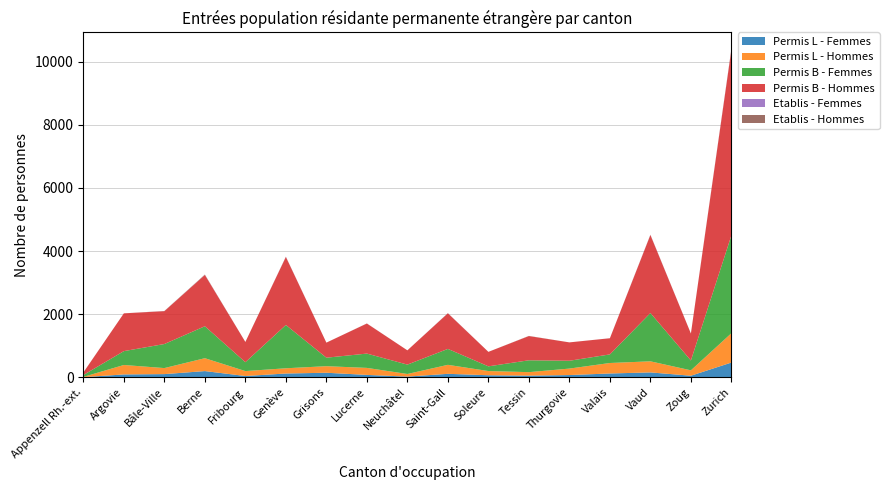

Reading left to right, list all the values displayed in this chart.

Permis L - Femmes: 6	93	103	199	43	122	146	78	24	112	67	55	73	123	157	52	469
Permis L - Hommes: 9	299	191	408	156	166	208	222	83	285	133	110	205	332	351	171	929
Permis B - Femmes: 59	439	762	1012	281	1371	269	453	297	504	149	376	248	272	1530	311	3099
Permis B - Hommes: 80	1197	1041	1625	642	2155	477	952	452	1128	459	767	582	512	2471	854	5885
Etablis - Femmes: 0	0	2	3	0	5	0	1	0	3	0	0	0	1	5	0	12
Etablis - Hommes: 2	0	4	10	0	4	0	2	0	3	0	5	0	0	5	1	12